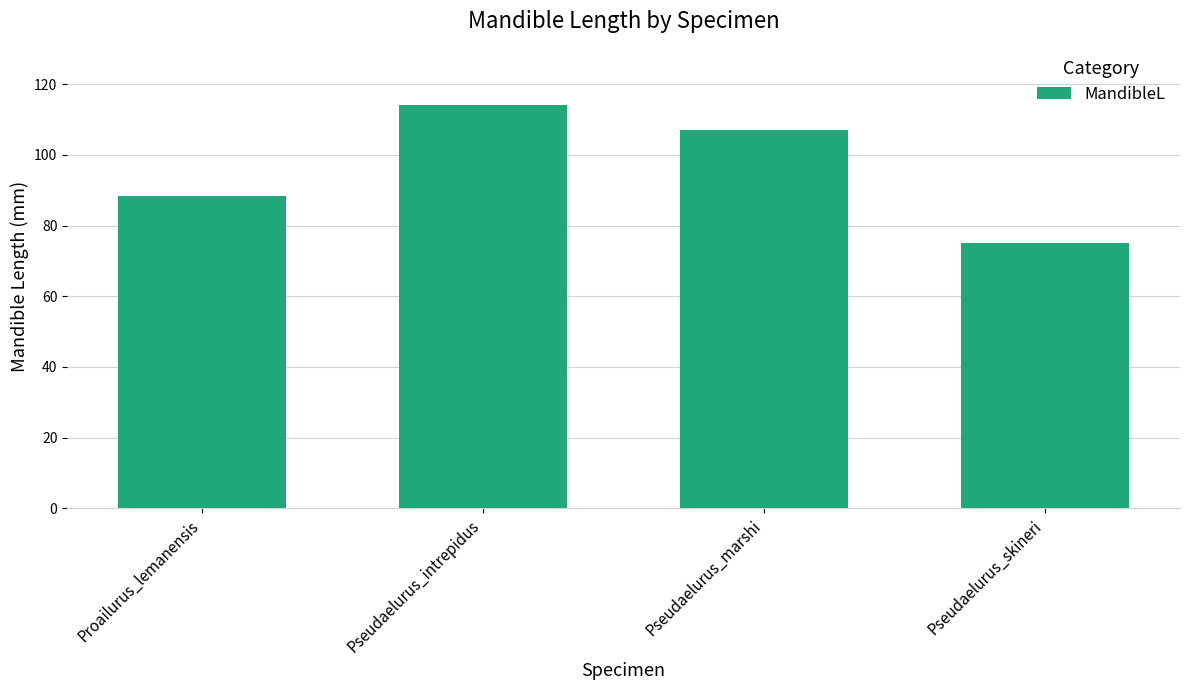

What is the label of the 4th bar from the right?

Proailurus_lemanensis